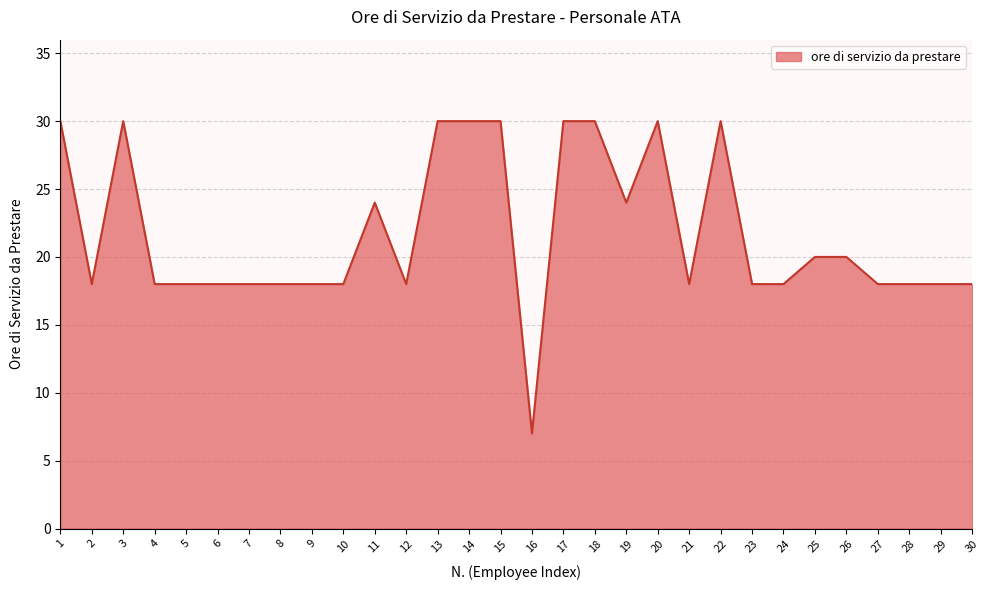

The value at 10 is 4. True or false?

False